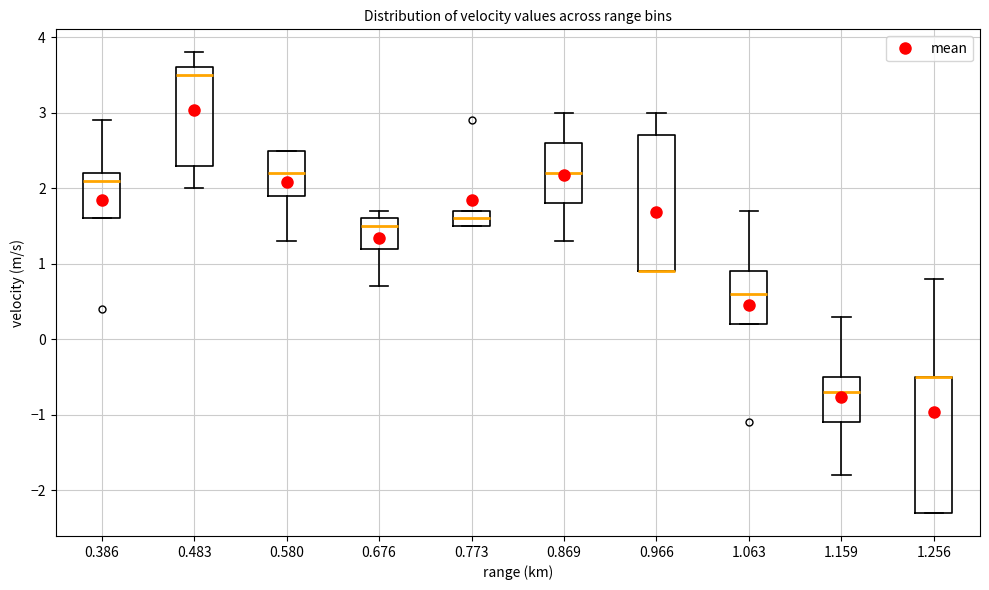

Where does the lower whisker of the box at x = 0.483 end on the y-axis? The values are not printed on the chart, so give them approximately, as read against the axis.

2.0